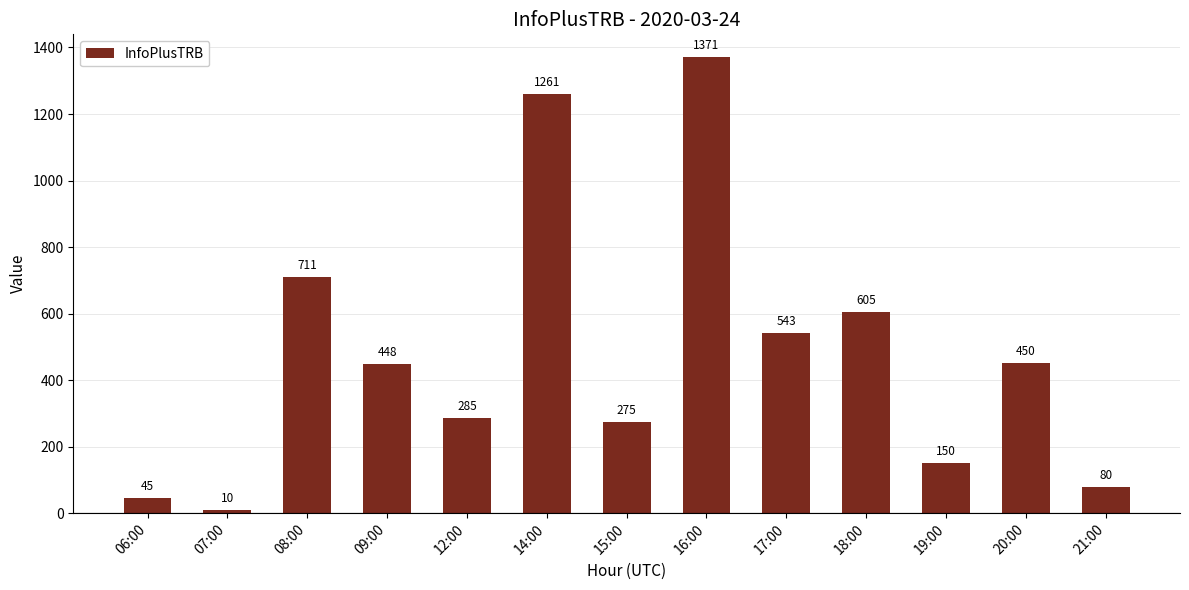

What is the change in value from 06:00 to 17:00?

+498